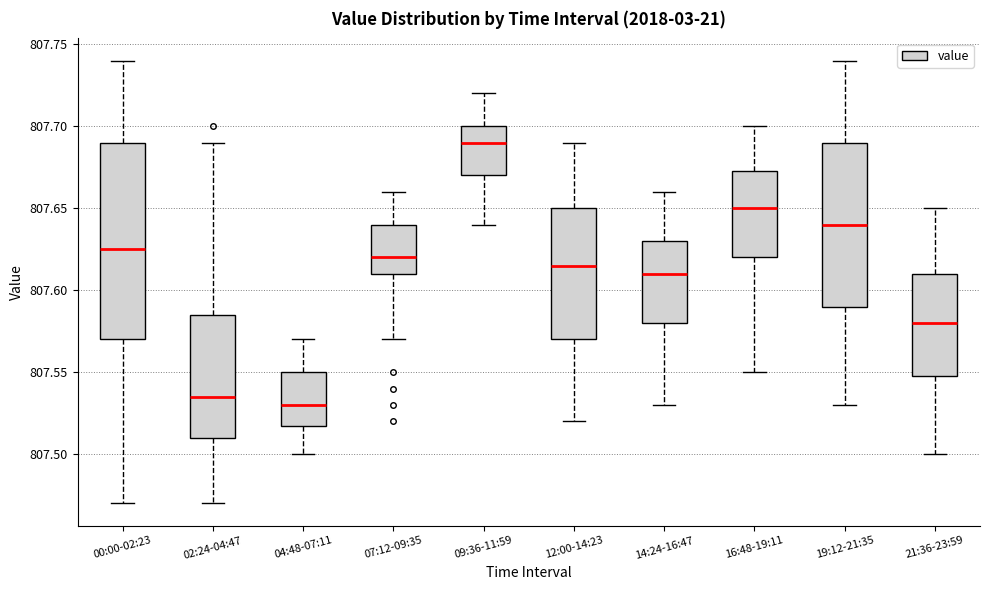

Which box is the tallest, from its lower edge to its upper edge?

00:00-02:23